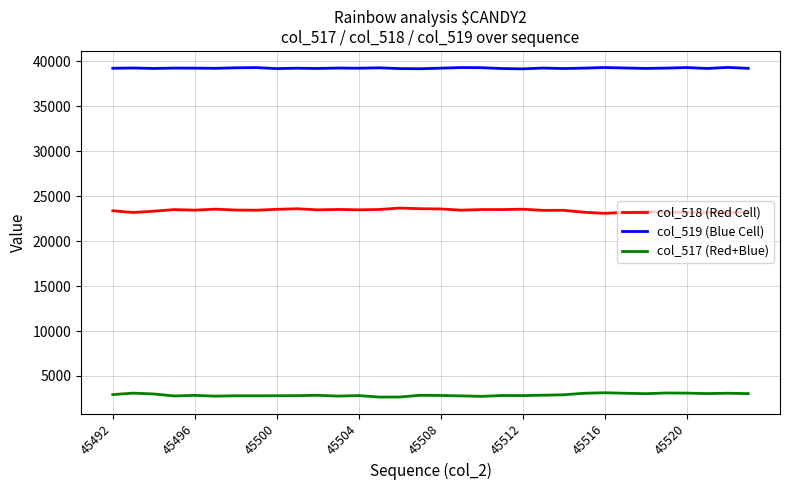

In col_519 (Blue Cell), how many points are higher than both neighbors (excluding endpoints)?

11